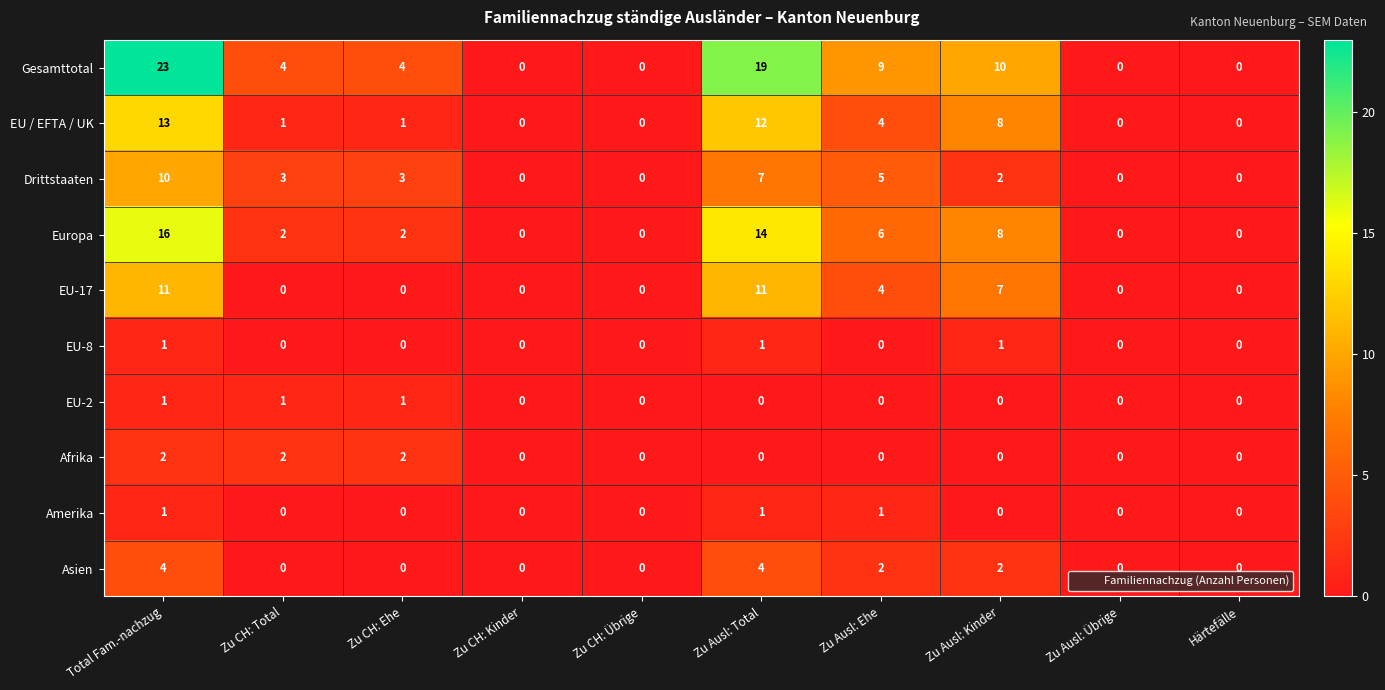

Between Zu CH: Total and Zu Ausl: Total, which series saw the biggest shift?

Gesamttotal